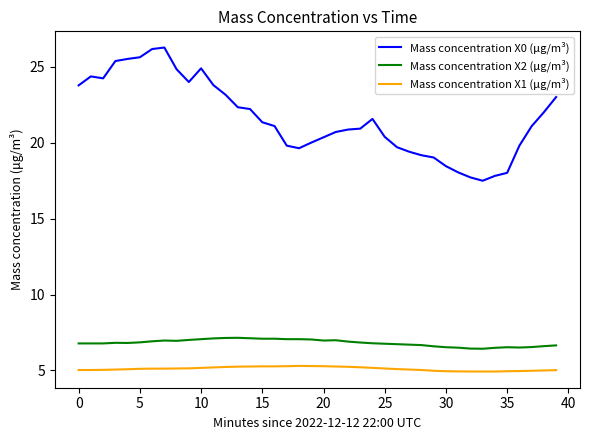

Which series has the widest spread of values?

Mass concentration X0 (μg/m³)